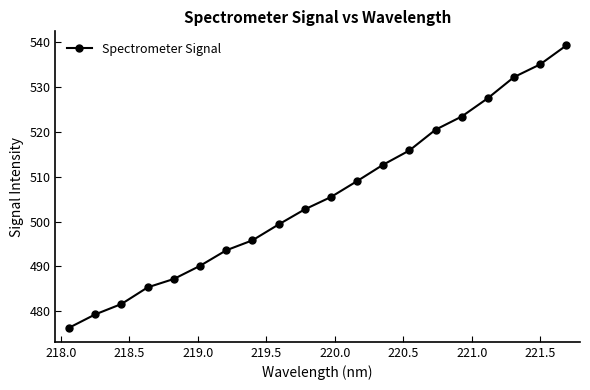

What is the value of the 3rd point from the left?

481.6